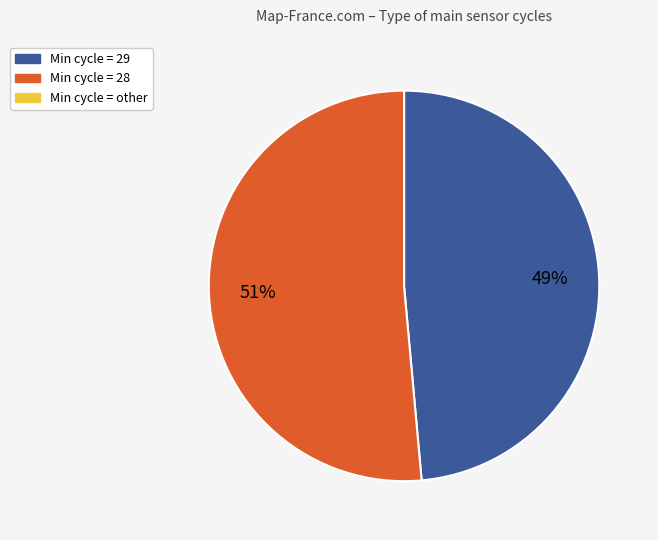

Is there any slice that represents more than half of the pie?

Yes